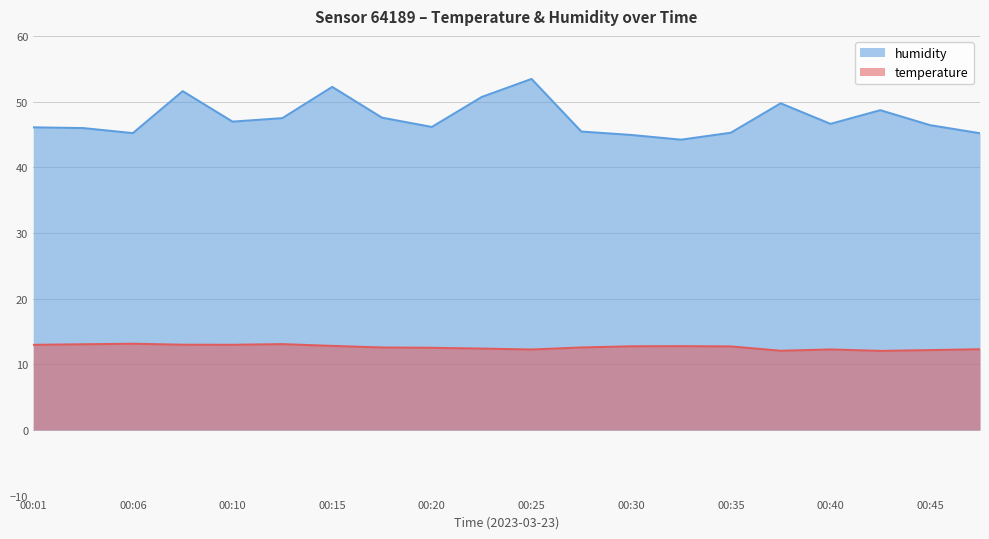

True or false: temperature has a value of 12.7 at 00:30.

True